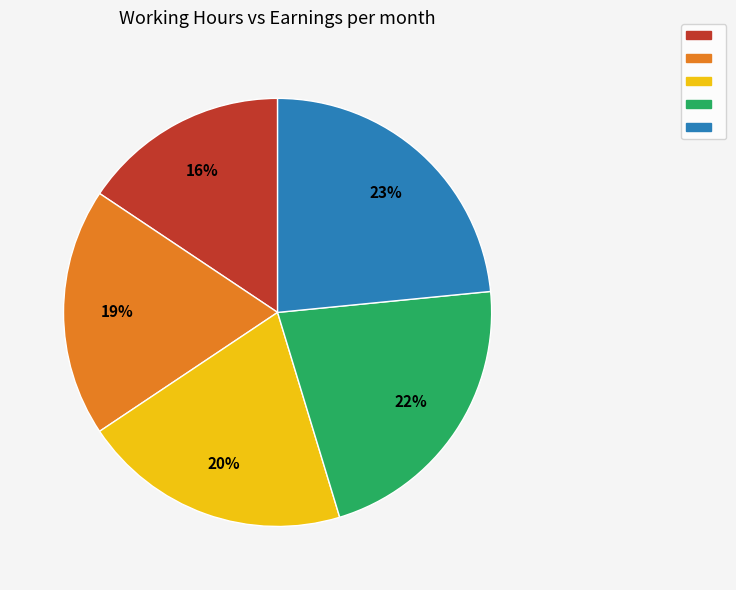

Is there a majority slice in this chart?

No